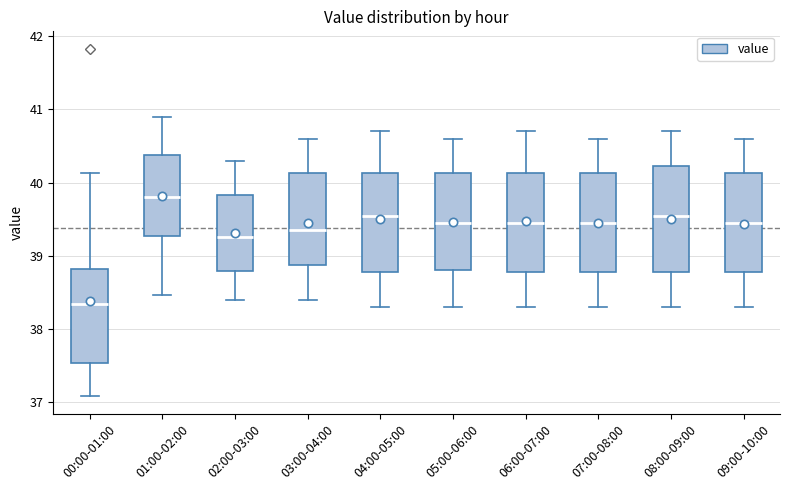

Which box's median line is the highest?

01:00-02:00